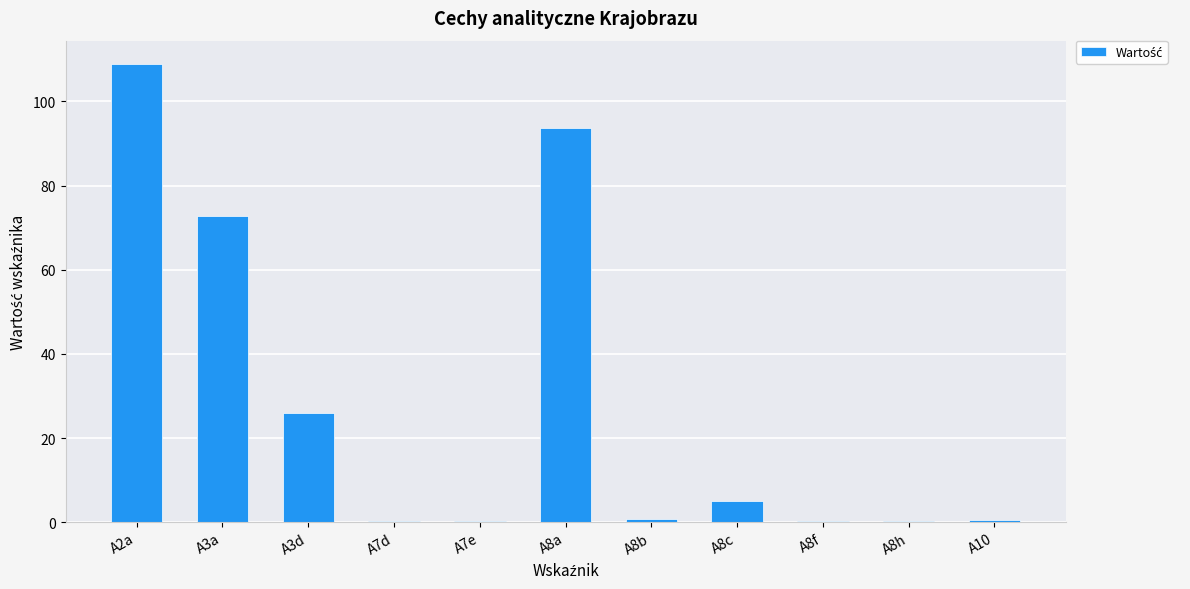

At which label is the value closest to 54?

A3a